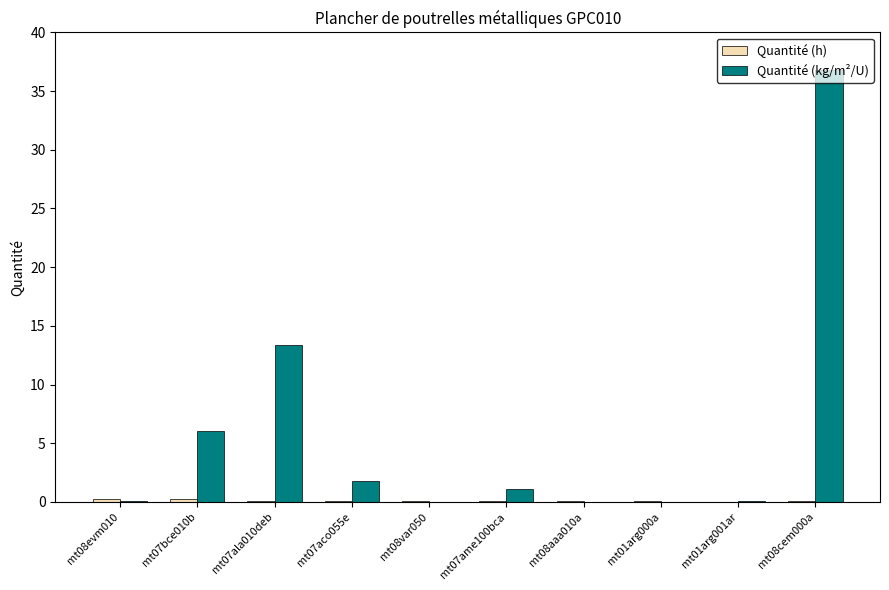

At which label is Quantité (kg/m²/U) closest to 18?

mt07ala010deb